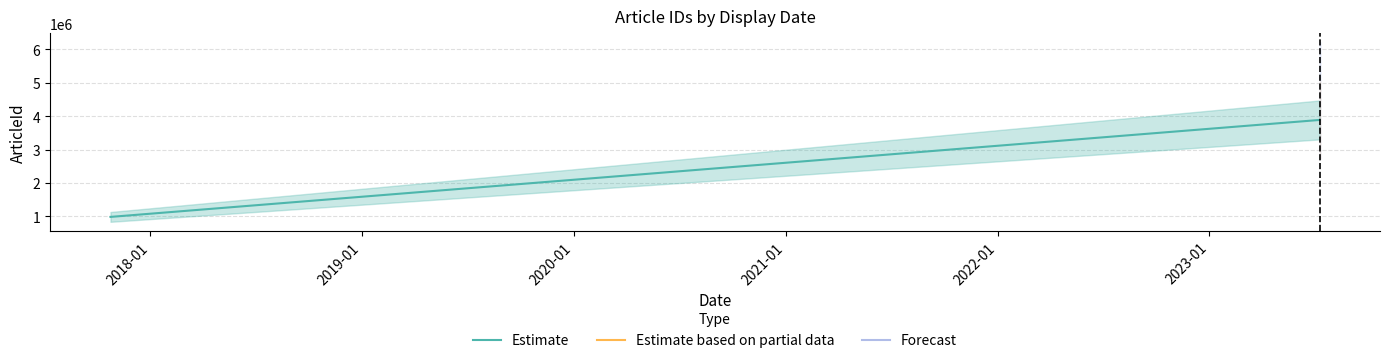

How many categories are shown in the chart?

3